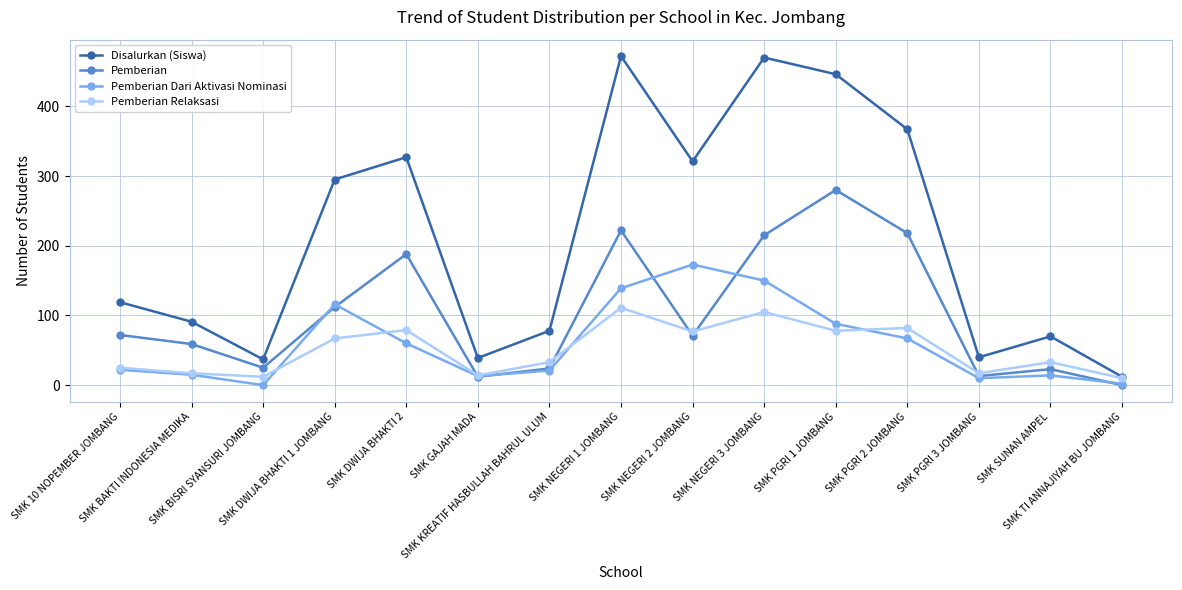

Where is the first local maximum for Pemberian?

SMK DWIJA BHAKTI 2